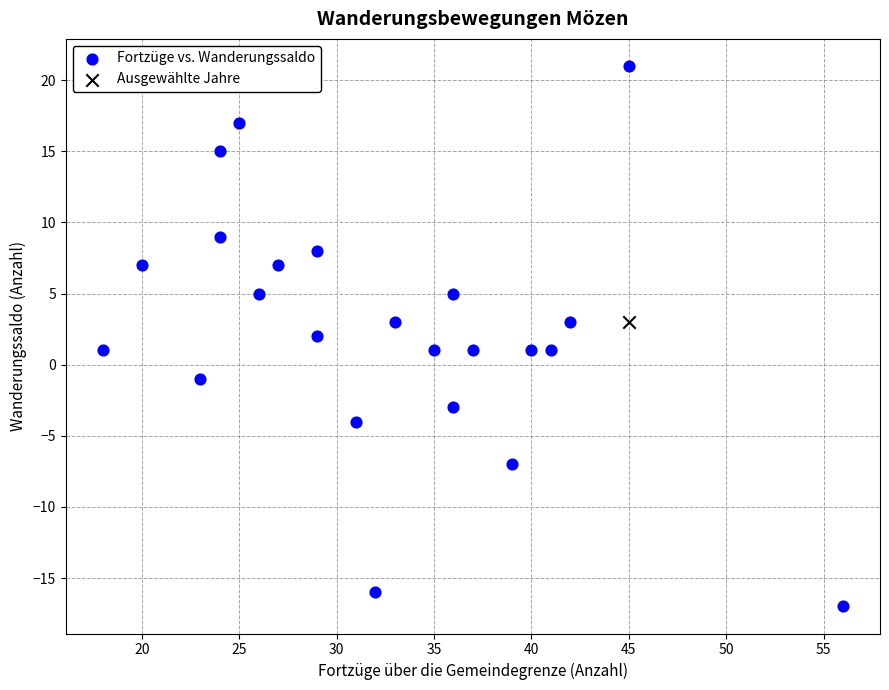

What are all the series names shown in the legend?

Fortzüge vs. Wanderungssaldo, Ausgewählte Jahre